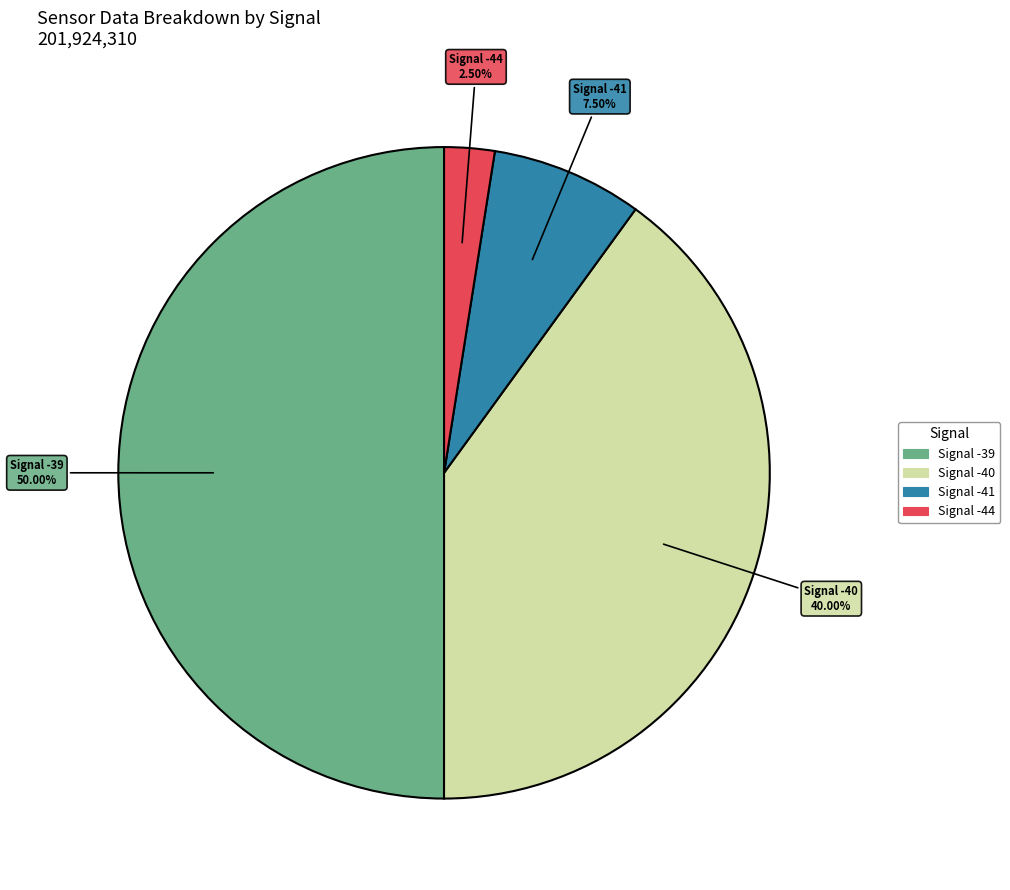

How many segments does this pie chart have?

4